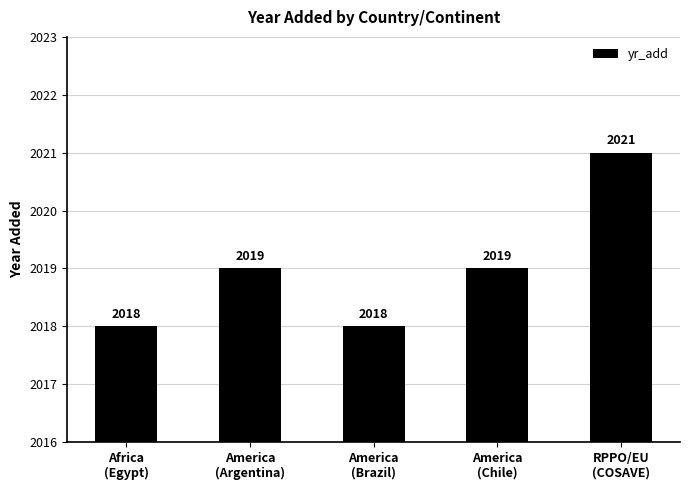

What is the maximum value shown in the chart?

2021